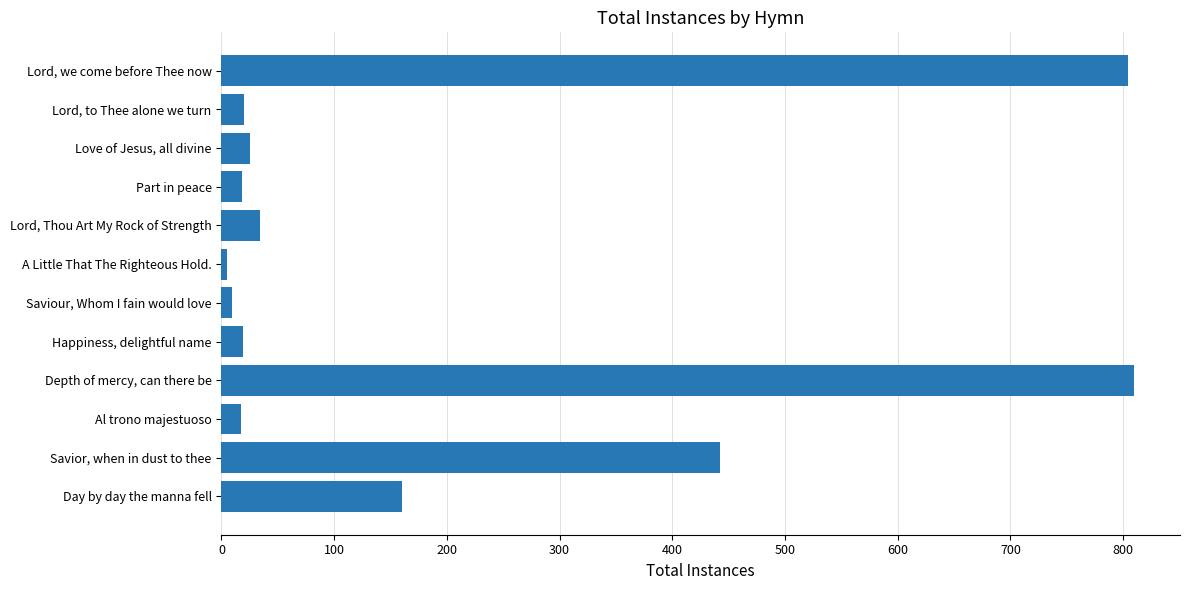

What is the difference between the second highest and second lowest values?

795